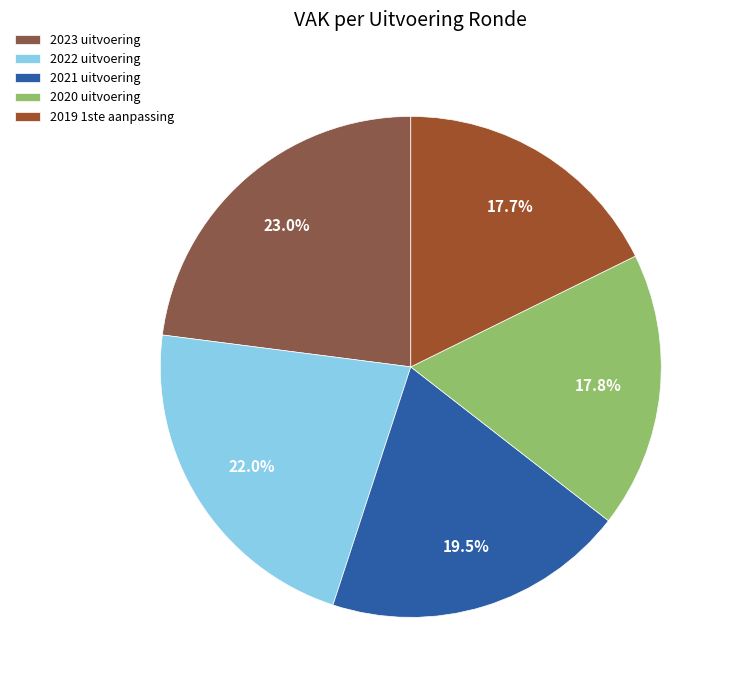

Count the number of slices in the pie.

5